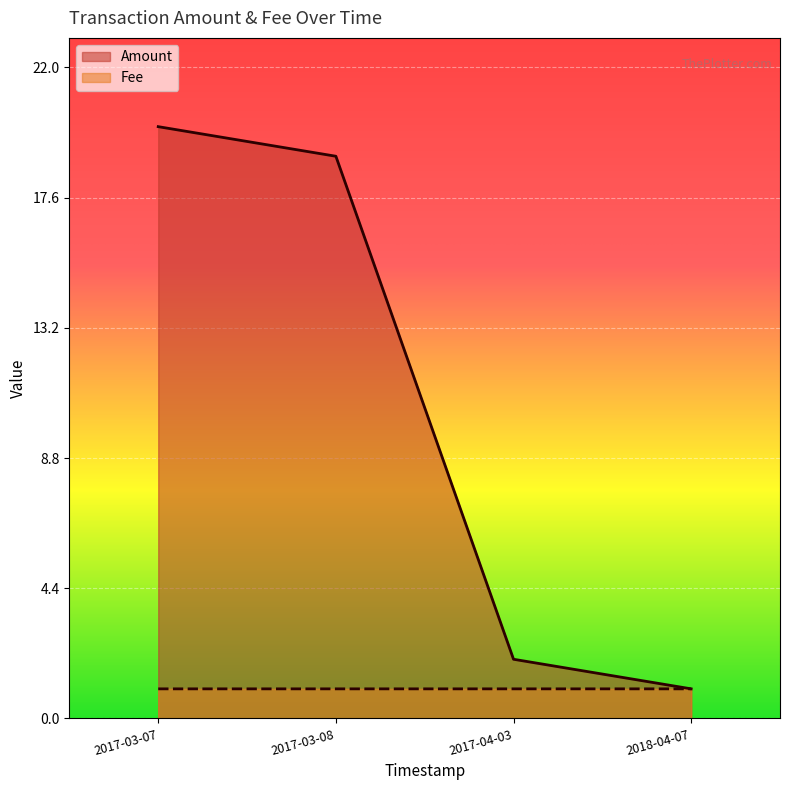

What is the minimum value shown in the chart?

1.0